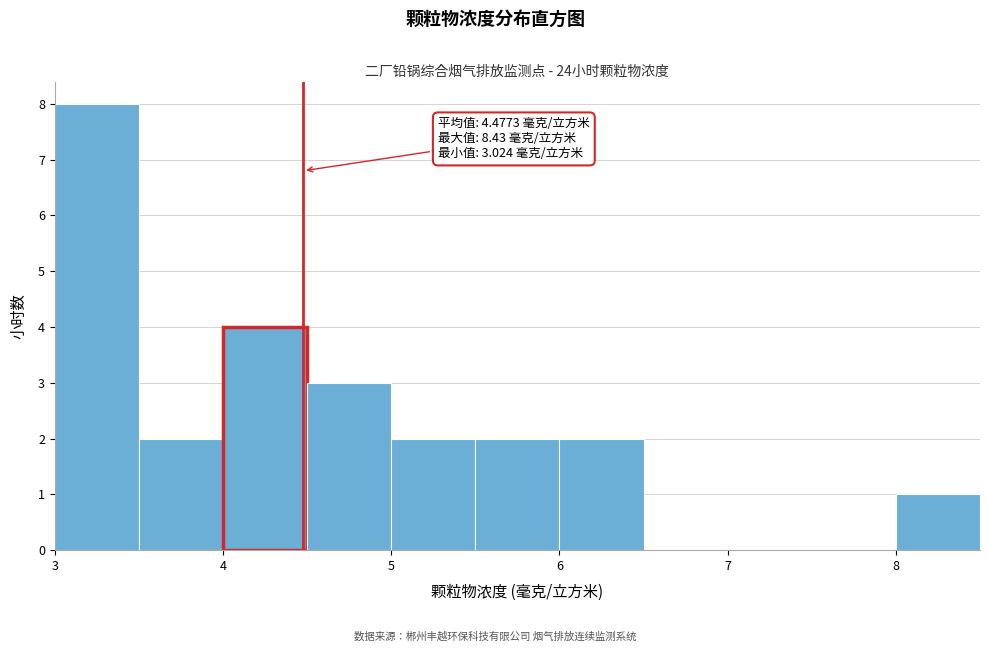

Which range on the x-axis has the tallest bar?

3.0 to 3.5